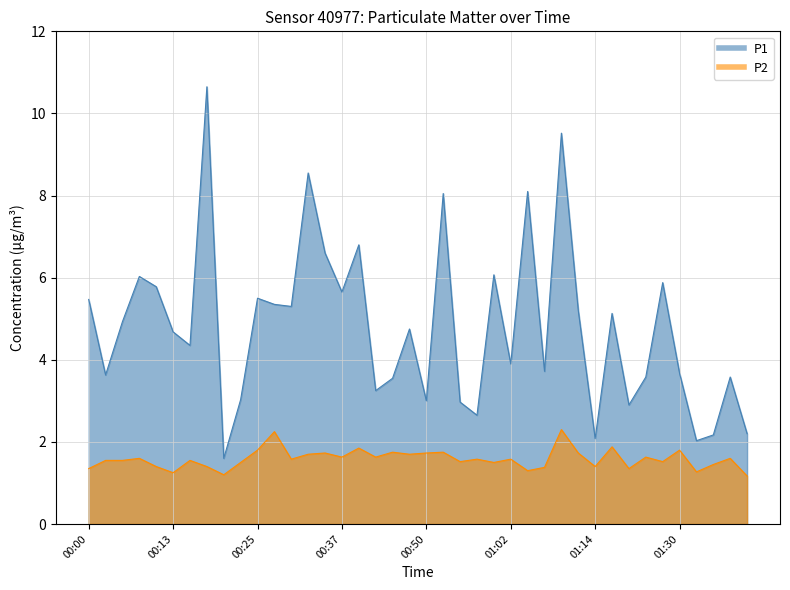

Between 00:40 and 01:37, which series saw the biggest shift?

P1